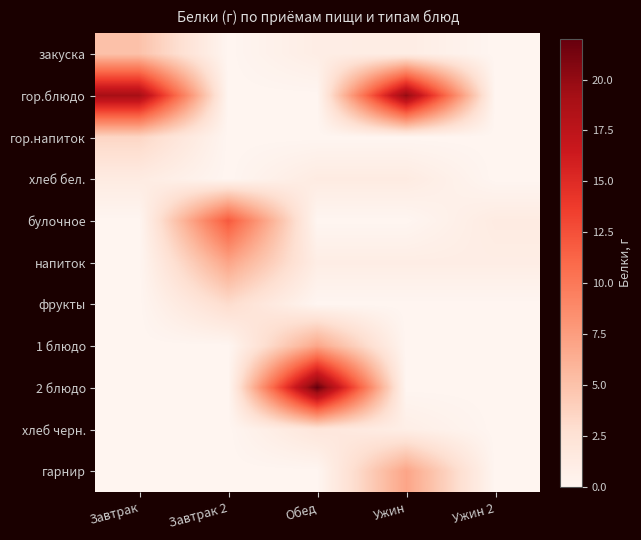

True or false: гарнир has a value of 2.8 at Завтрак 2.

False